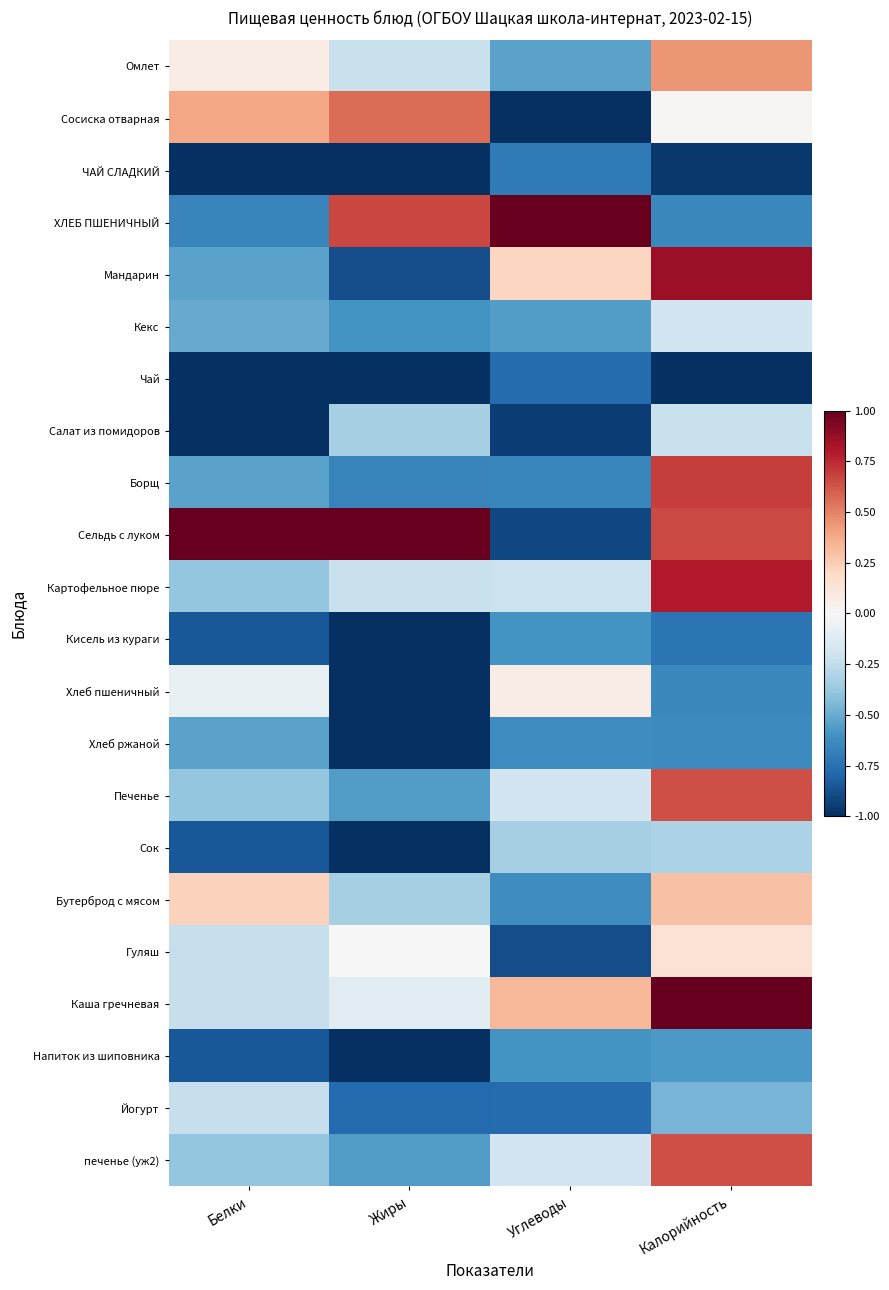

What is the difference between the highest and lowest values at Углеводы?

2.0